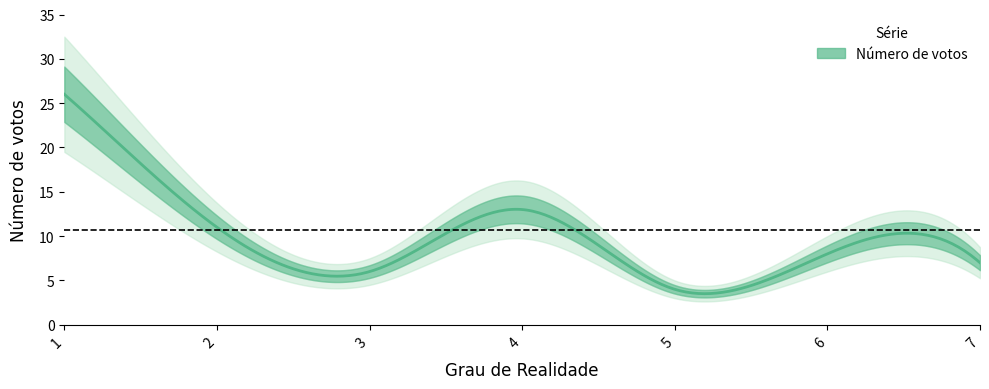

Reading left to right, list all the values displayed in this chart.

26	11	6	13	4	8	7